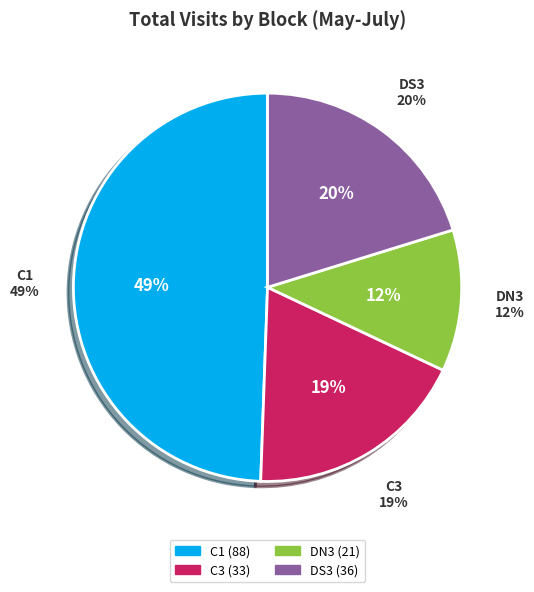

Which has a higher value, DS3 or C1?

C1